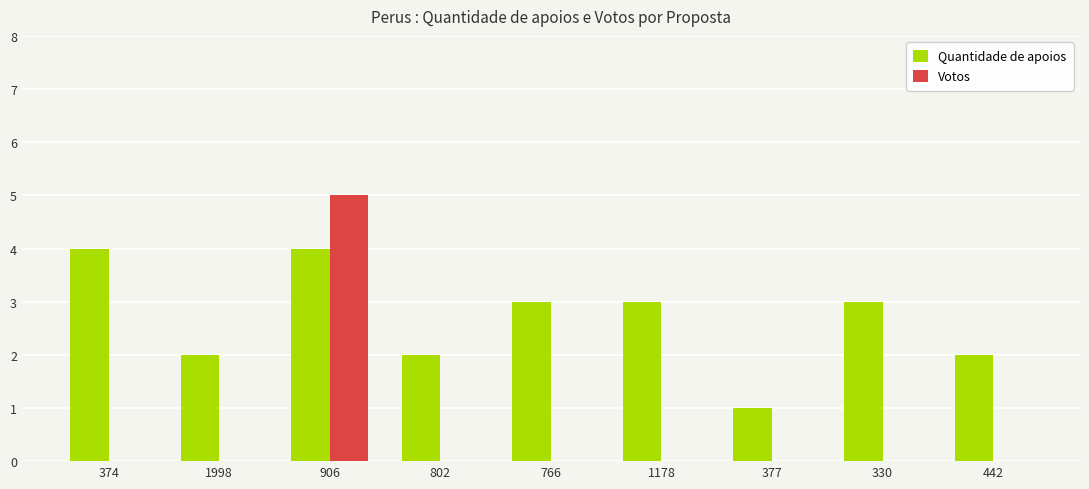

What are all the series names shown in the legend?

Quantidade de apoios, Votos